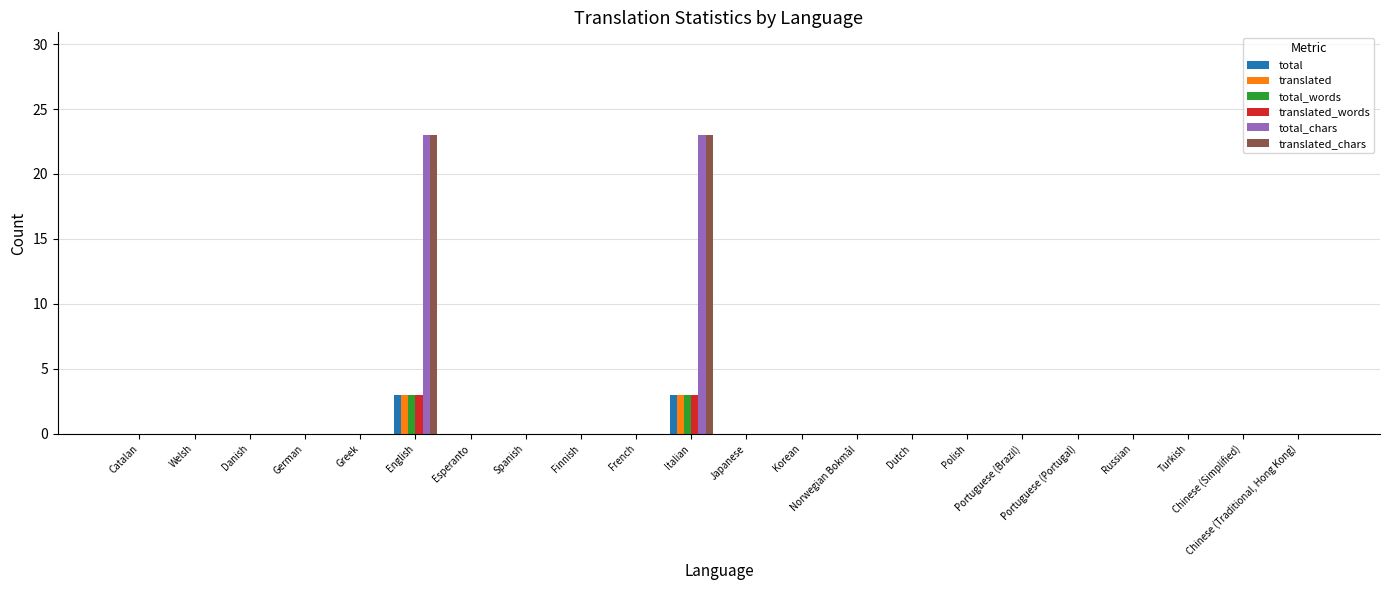

What is the sum of all translated_chars values?

46